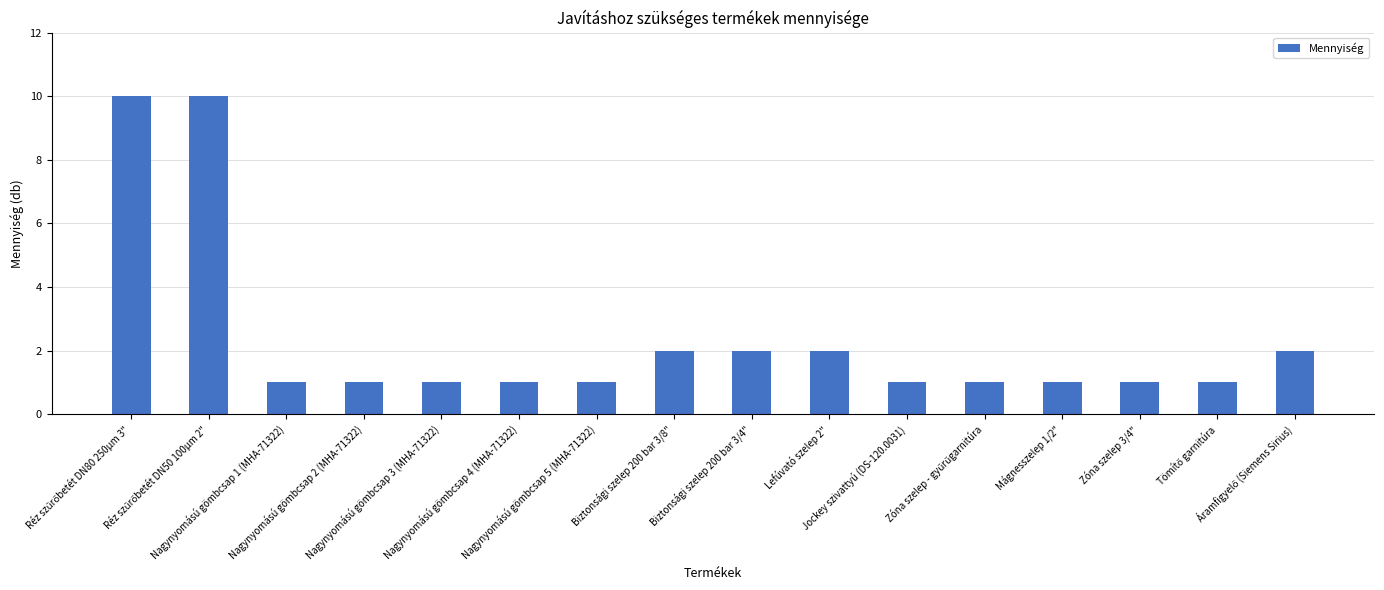

What is the difference between the second highest and minimum values?

9